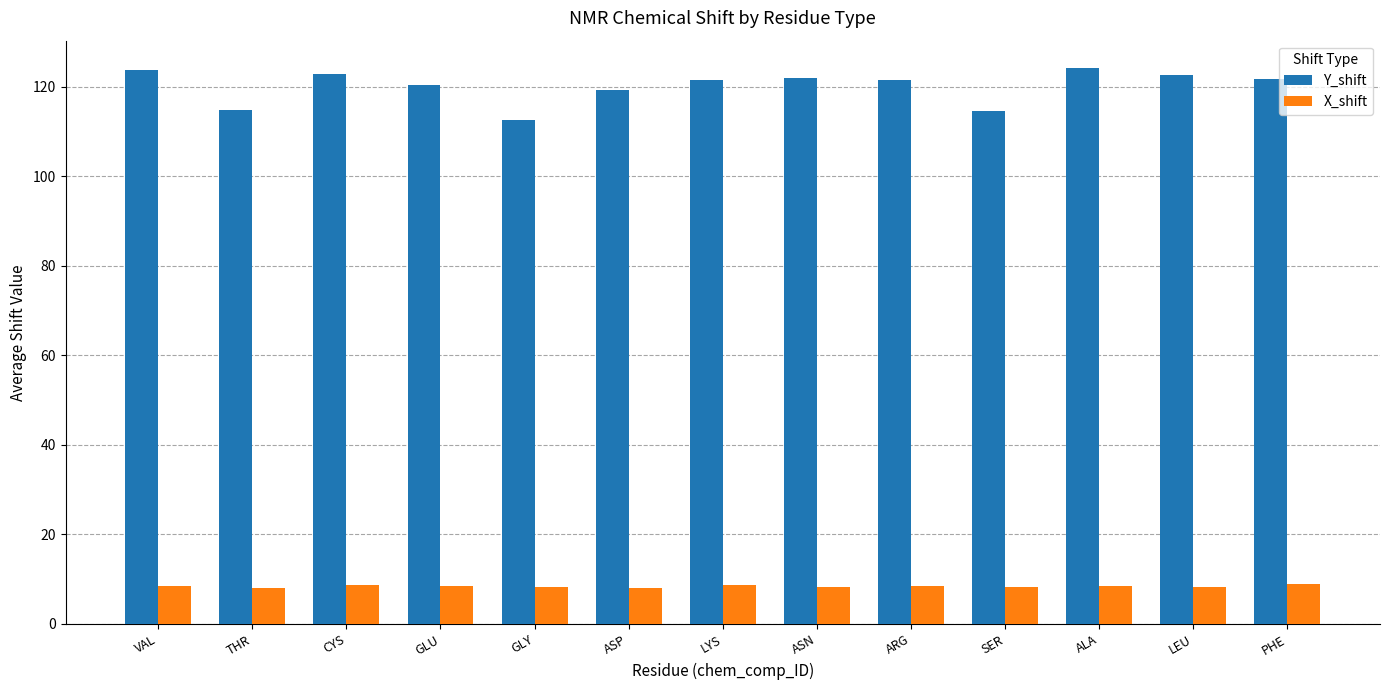

Rank the series by their average value, from highest to lowest.

Y_shift, X_shift